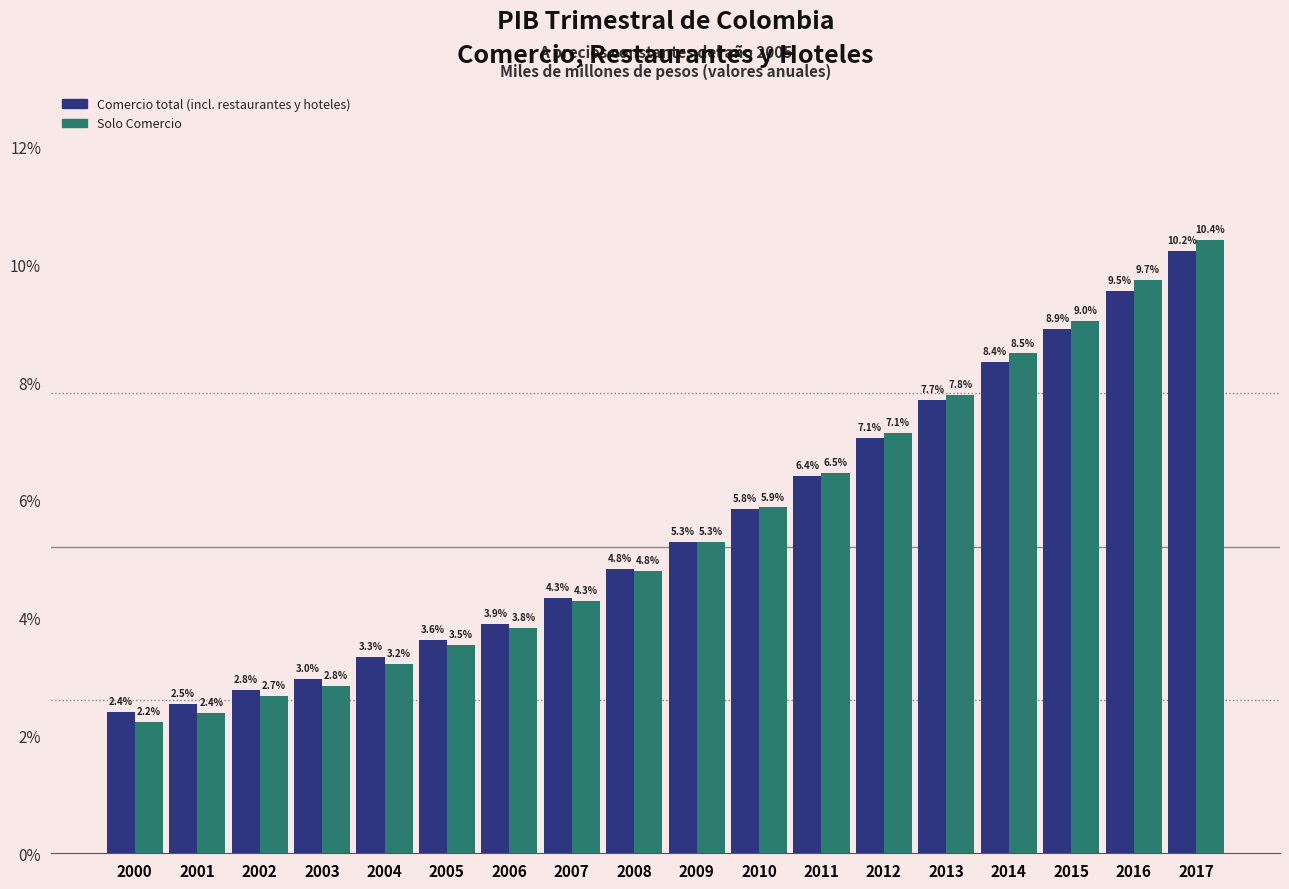

Which category has the highest value across all series?

2017